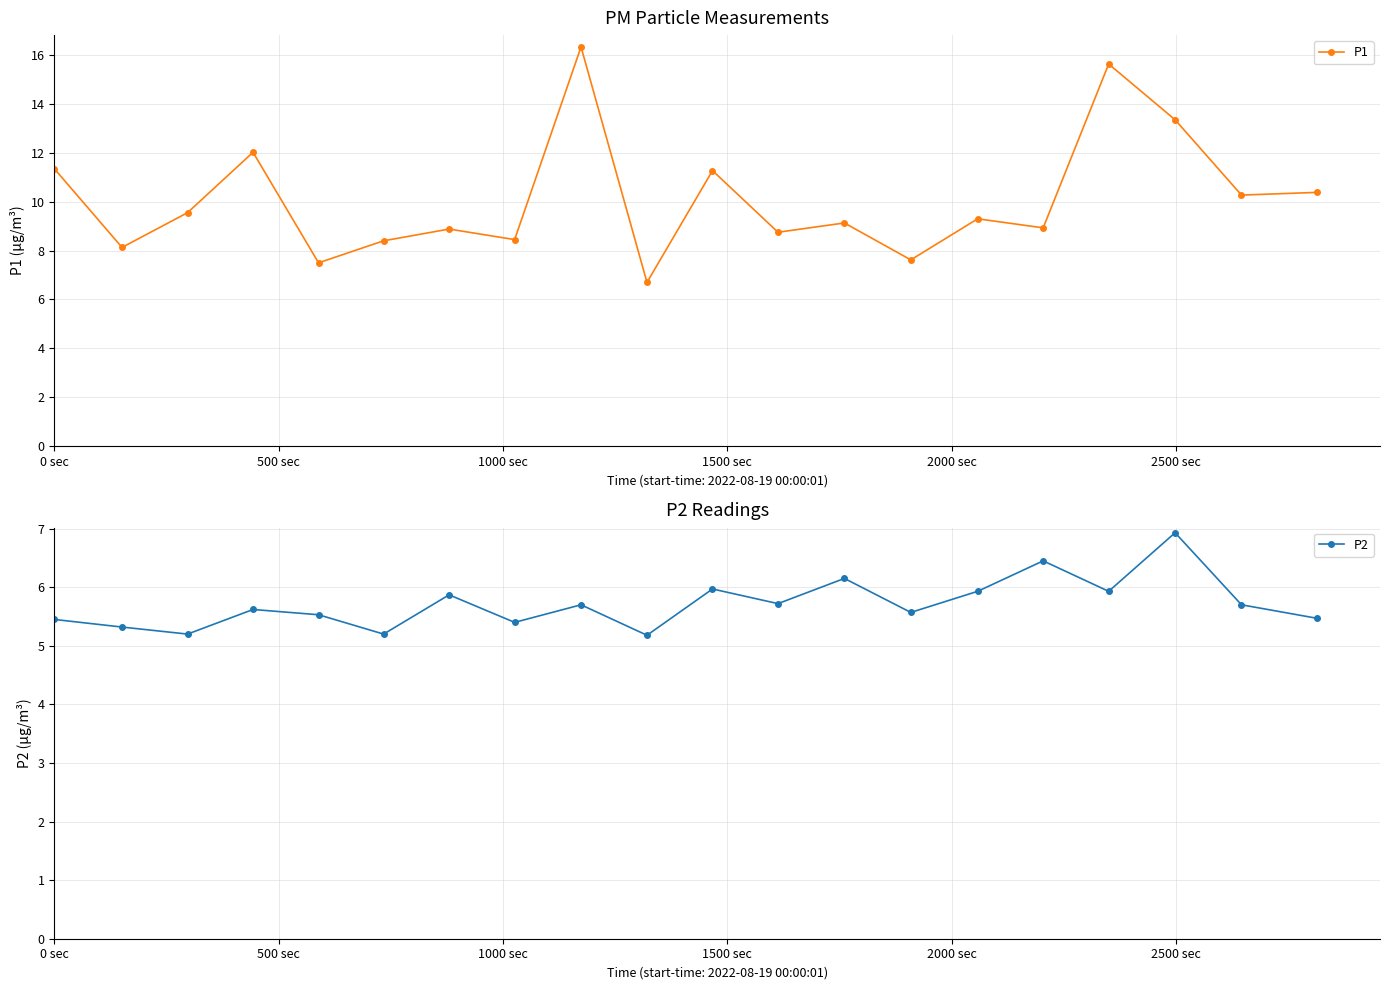

True or false: P2 has more than 1 interior local peaks.

True